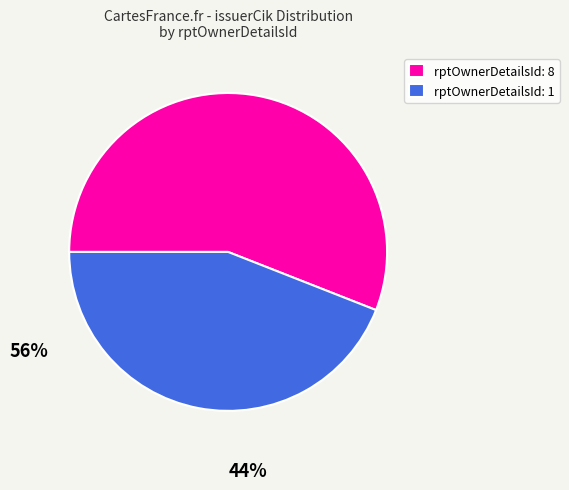

What is the majority slice?

rptOwnerDetailsId: 8